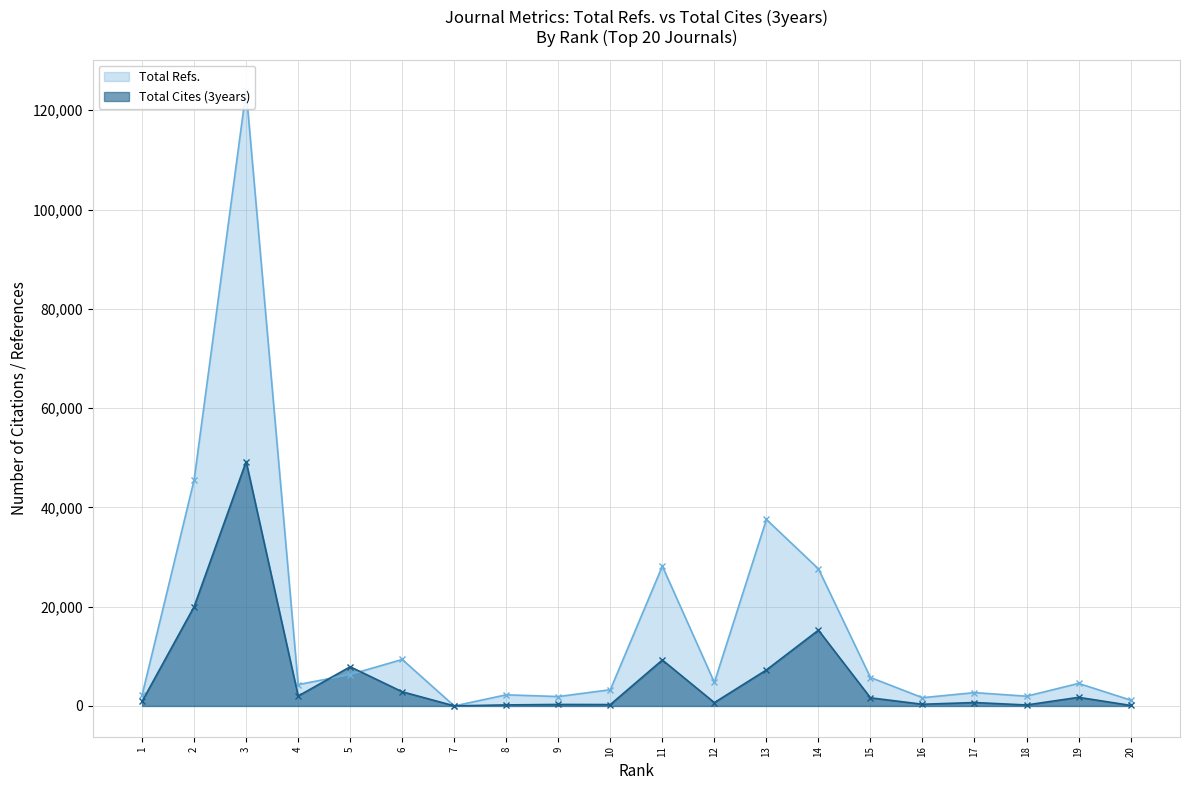

How many values in the Total Refs. series are below 4543?

10